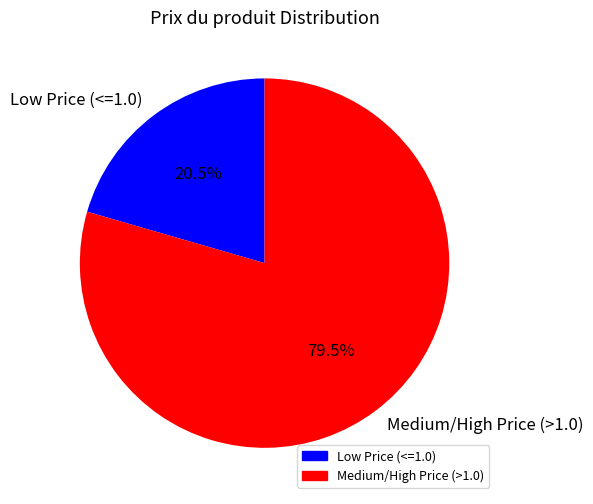

Is there a majority slice in this chart?

Yes